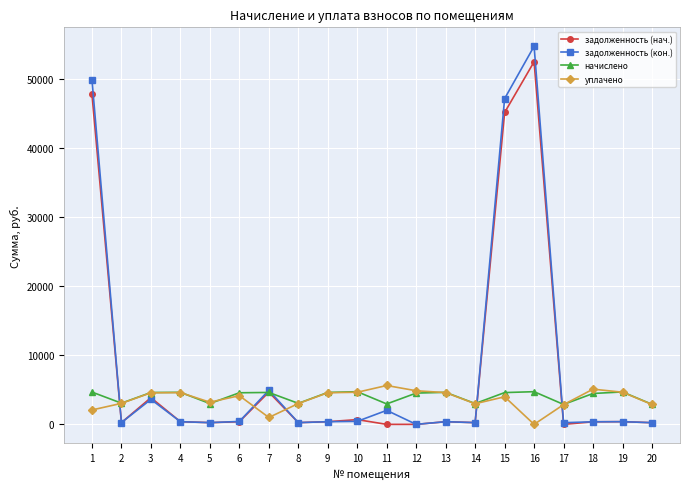

Where is the first local maximum for задолженность (кон.)?

3